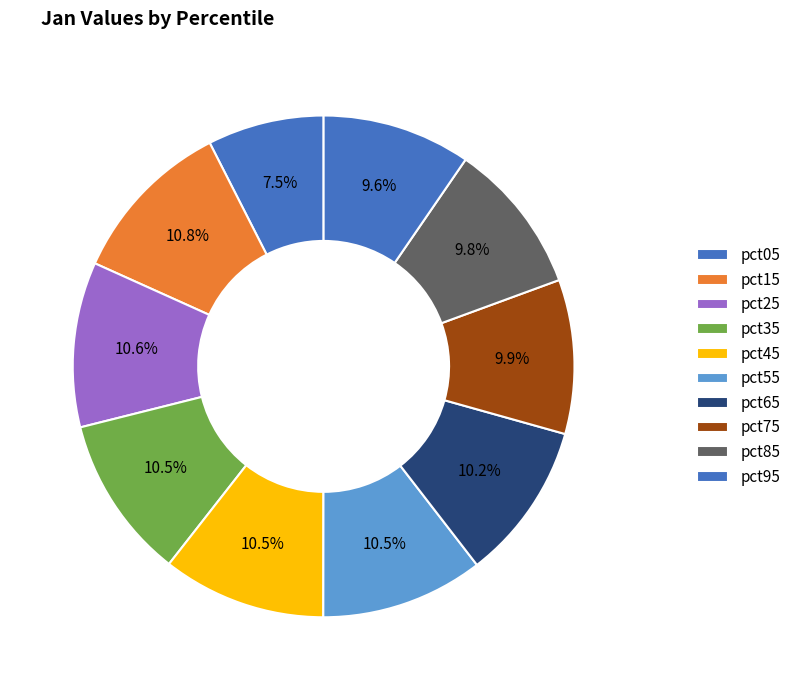

How many segments does this pie chart have?

10